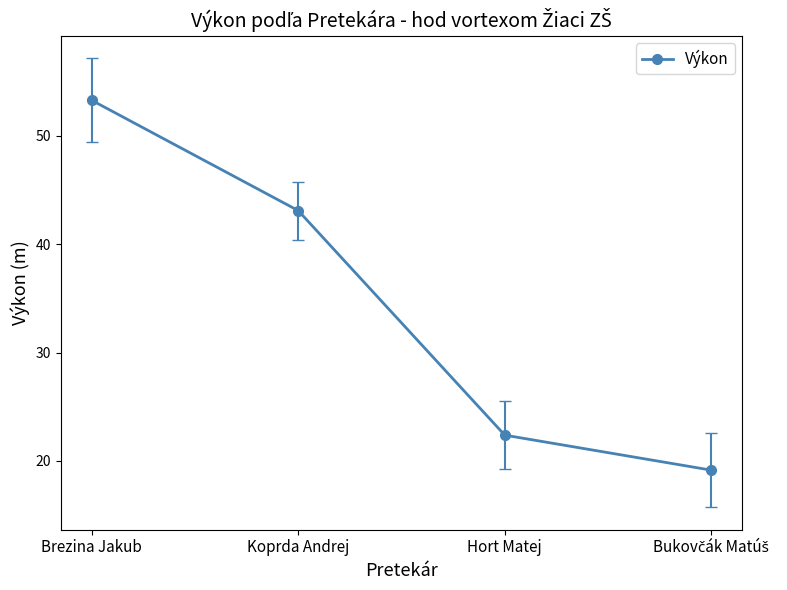

Where is the data nearest to the value 36?

Koprda Andrej